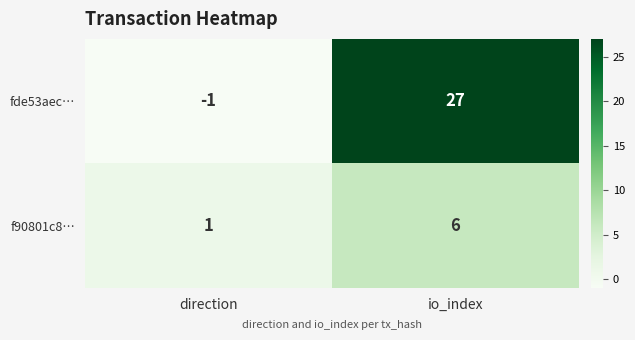

What is the average value of the fde53aec… series?

13